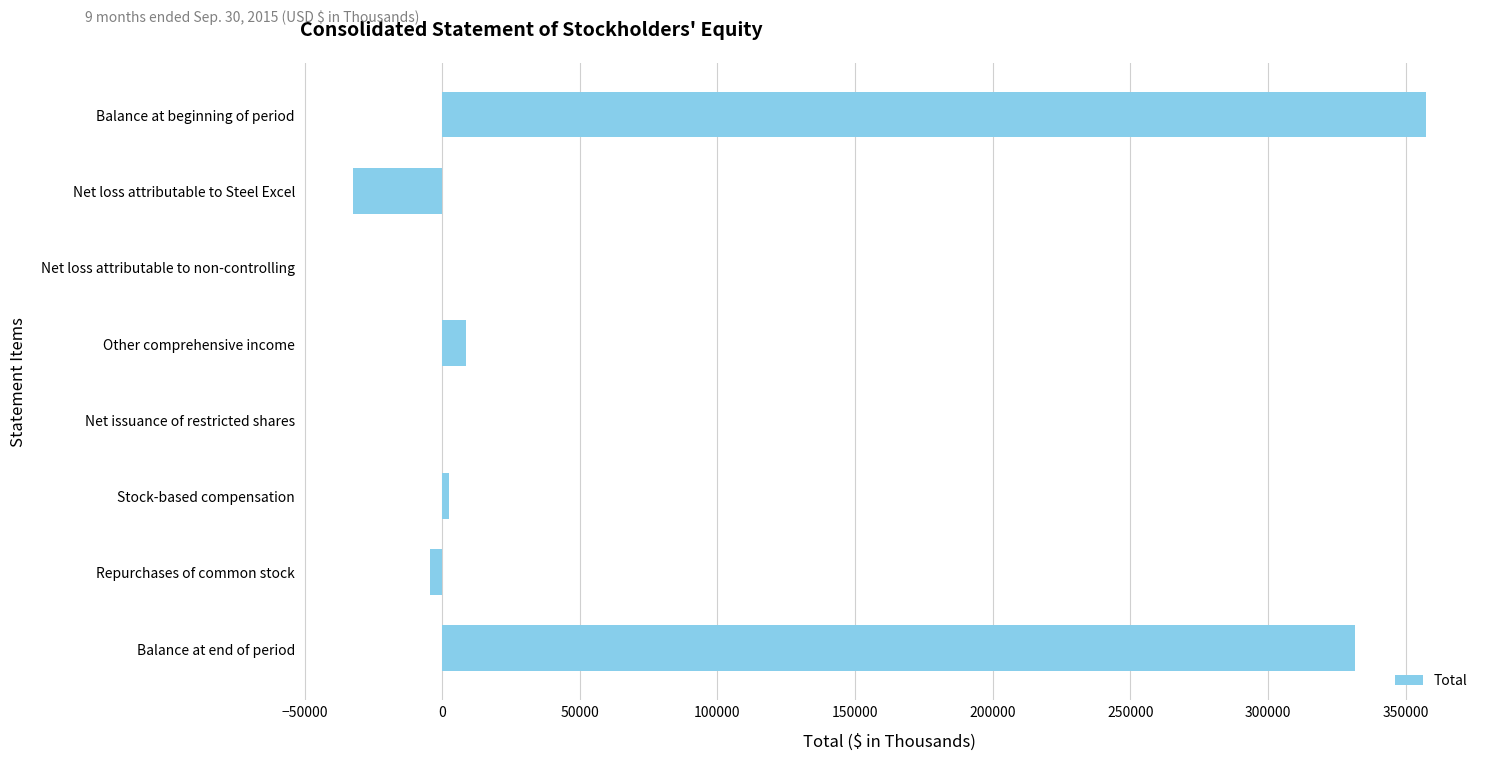

How many categories are shown in the chart?

8